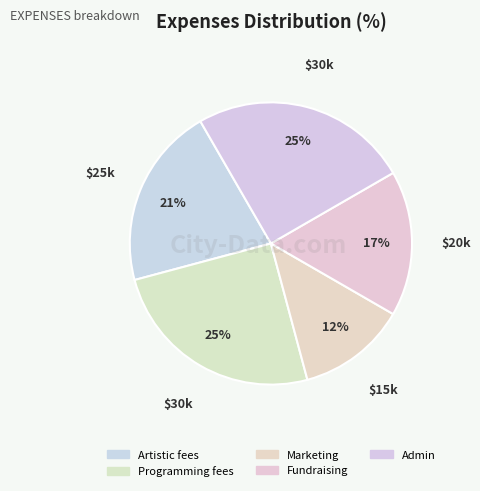

Count the number of slices in the pie.

5